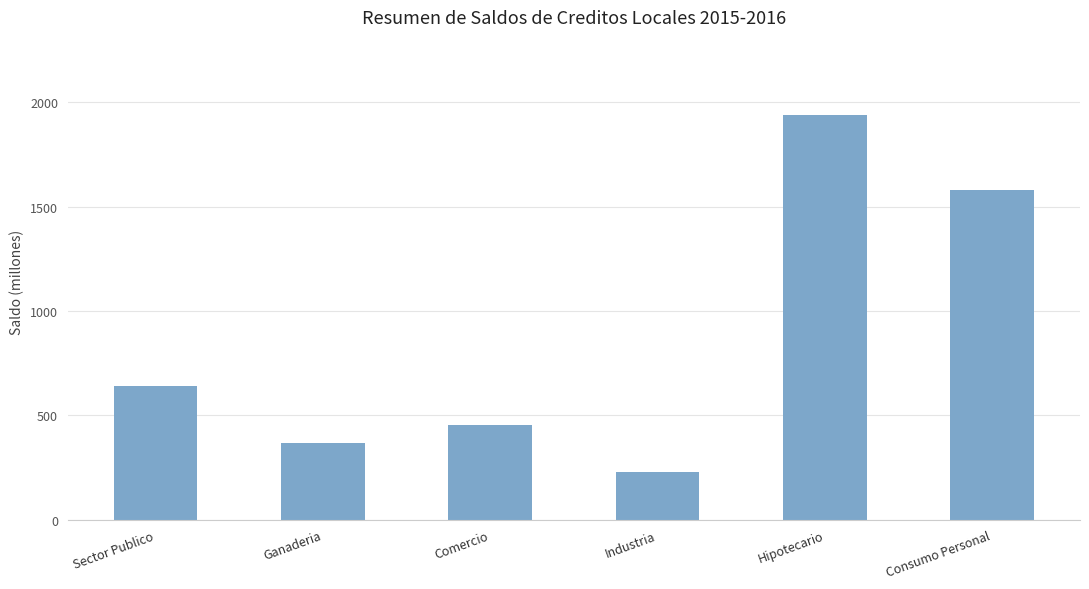

What is the label of the 5th bar from the right?

Ganaderia